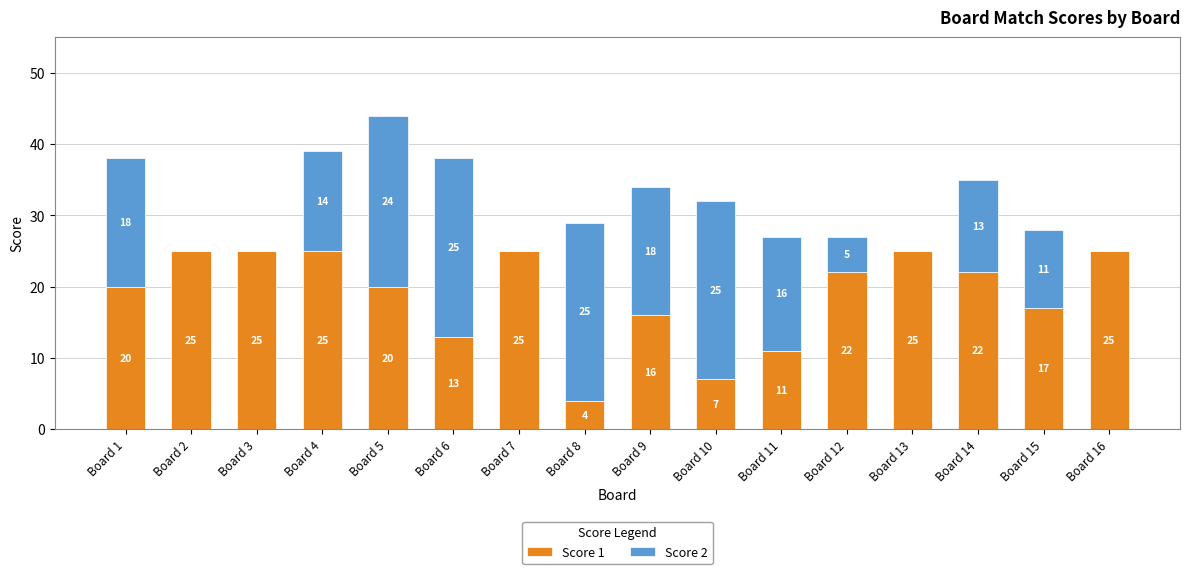

What are all the series names shown in the legend?

Score 1, Score 2